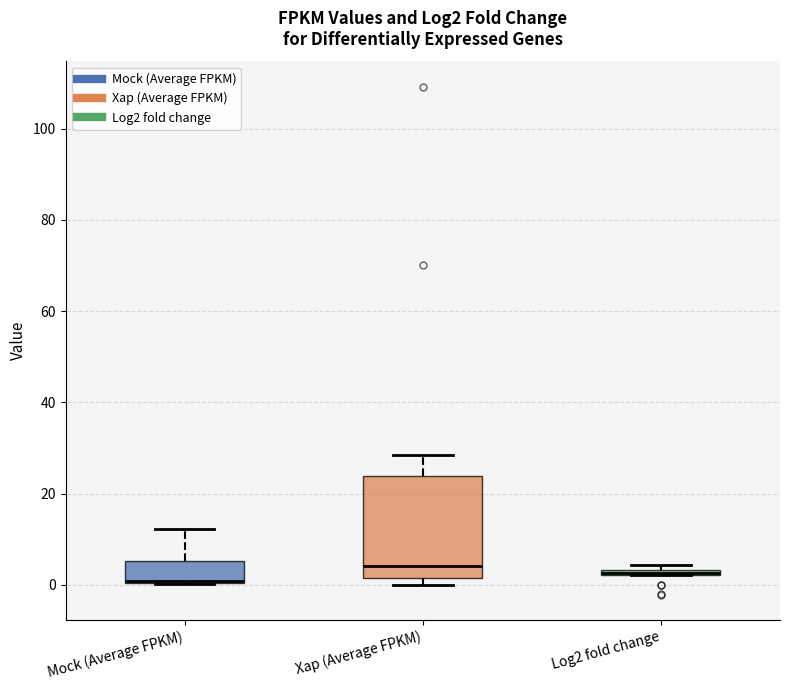

Where does the upper whisker of the box for Mock (Average FPKM) end on the y-axis? The values are not printed on the chart, so give them approximately, as read against the axis.

12